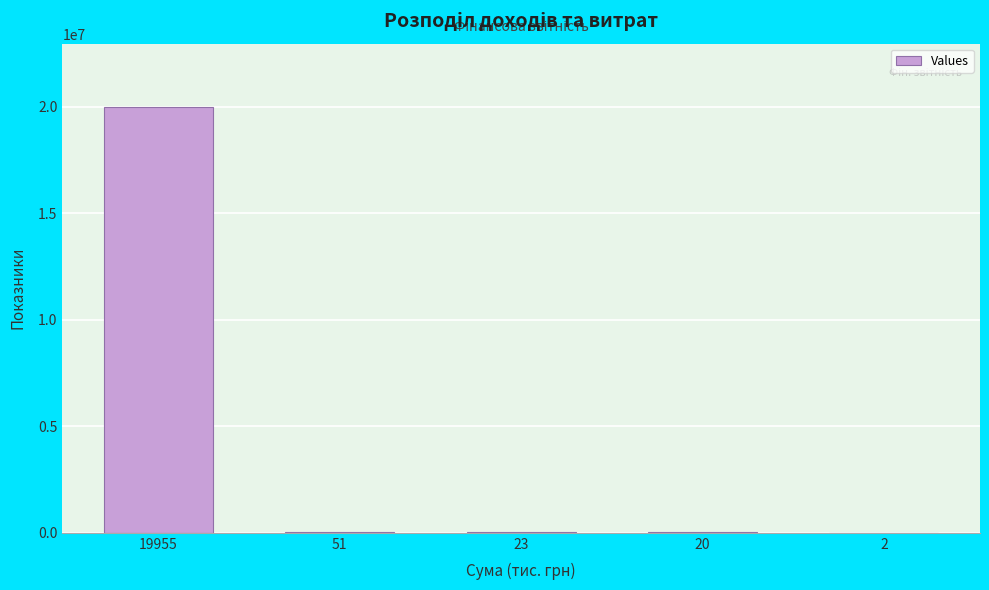

The value at 19955 is 19955527. True or false?

True